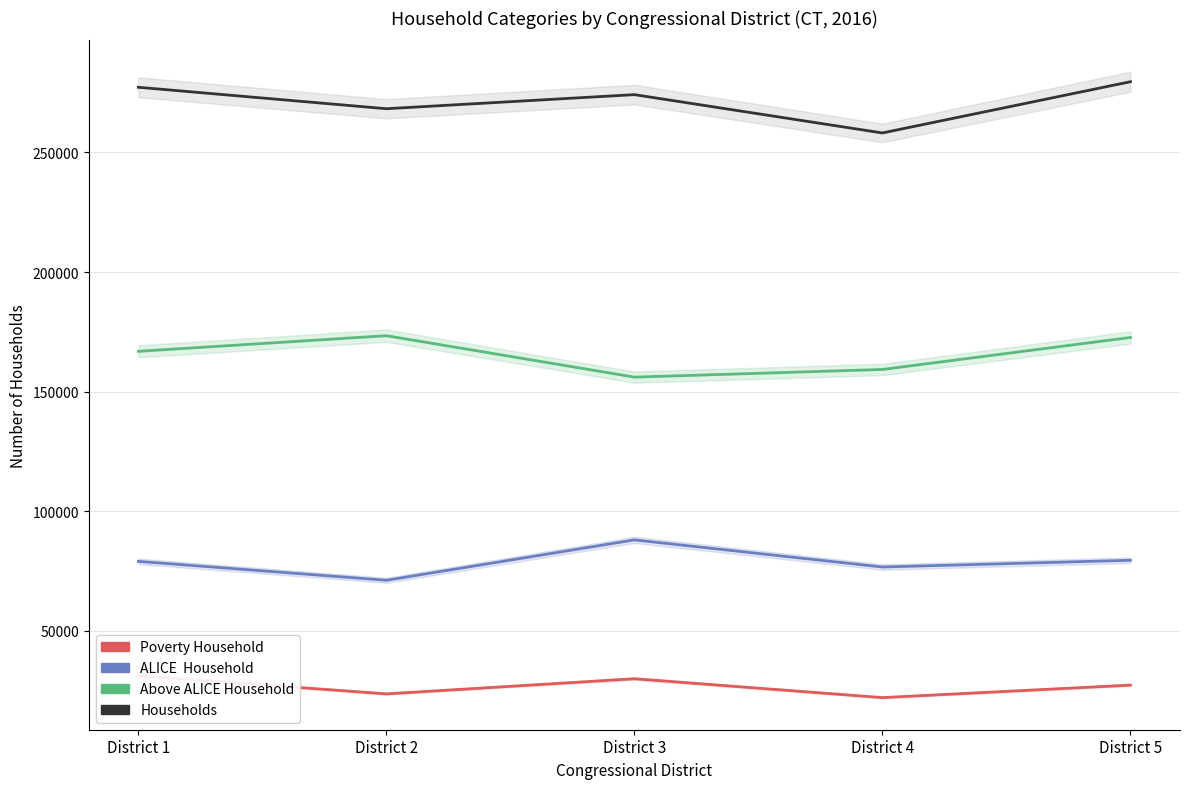

What is the sum of the Households values at District 4 and District 3?

532263